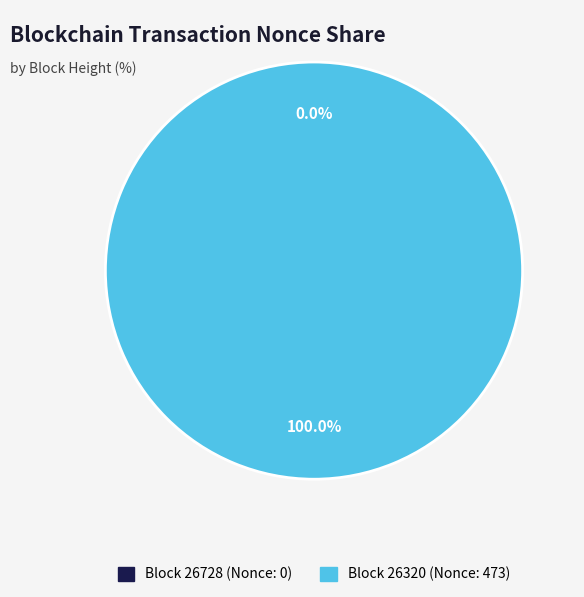

To the nearest percent, what is the combined percentage of 26728 and 26320?

100%